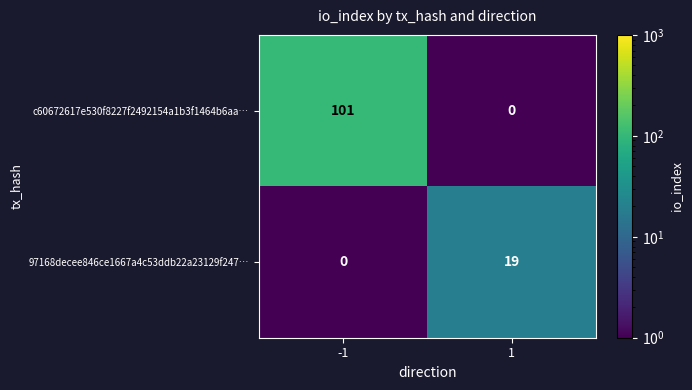

Which series has the widest spread of values?

c60672617e530f8227f2492154a1b3f1464b6aa…